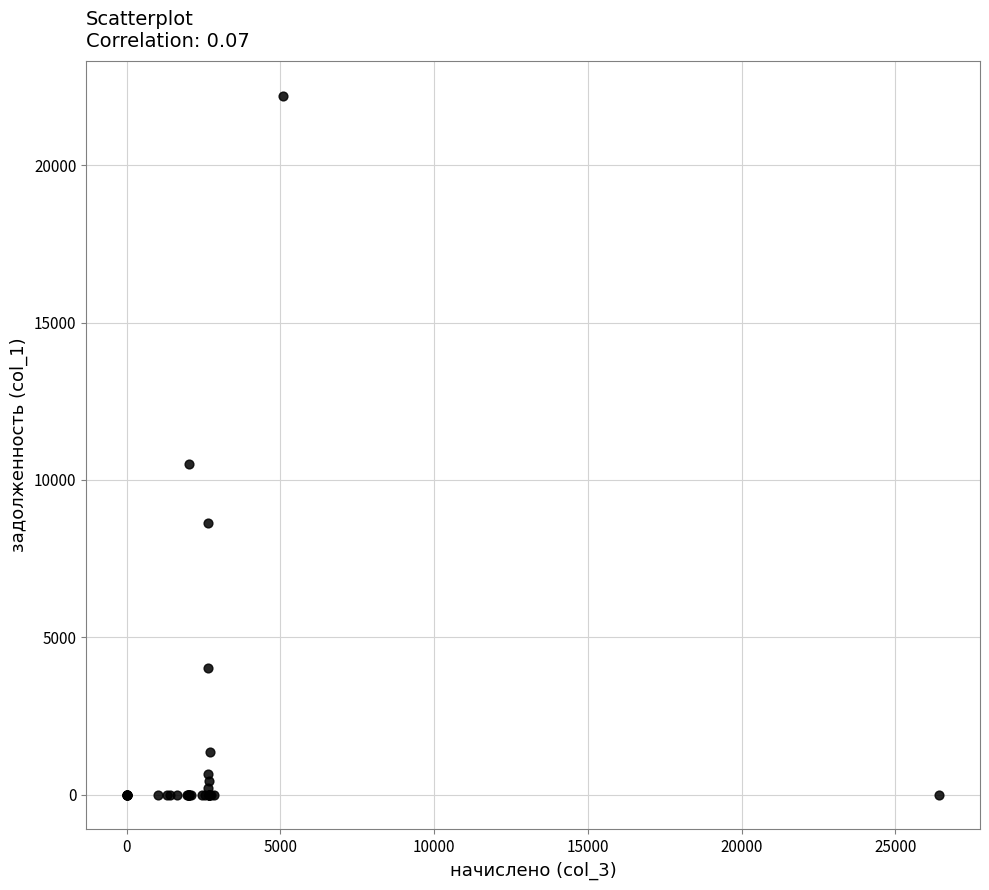

What Y value in the scatter plot is closest to 11103?

10491.0